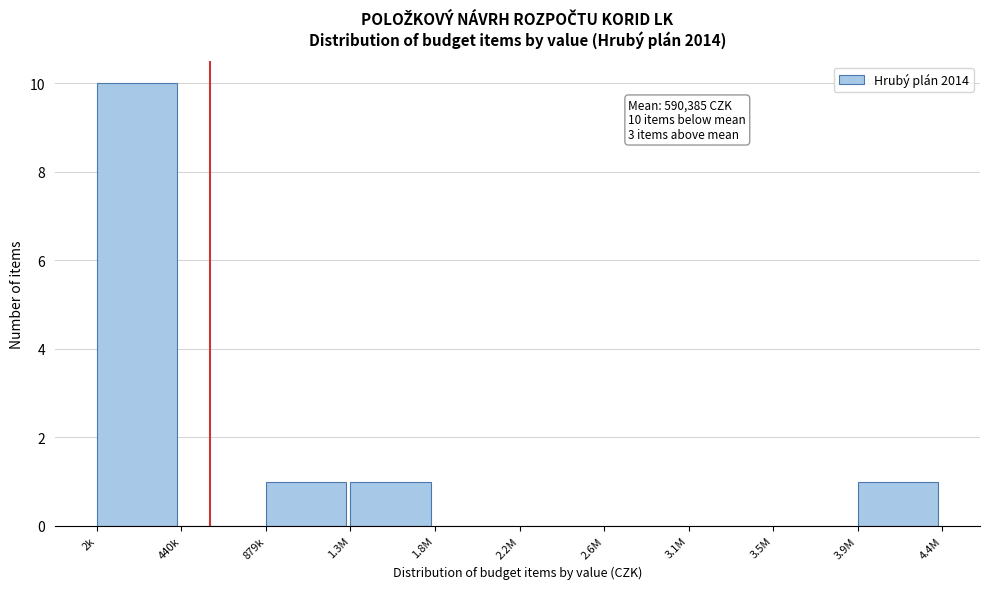

Reading right to left, extract all data points from this chart.

3.9M=1	3.5M=0	3.1M=0	2.6M=0	2.2M=0	1.8M=0	1.3M=1	879k=1	440k=0	2k=10